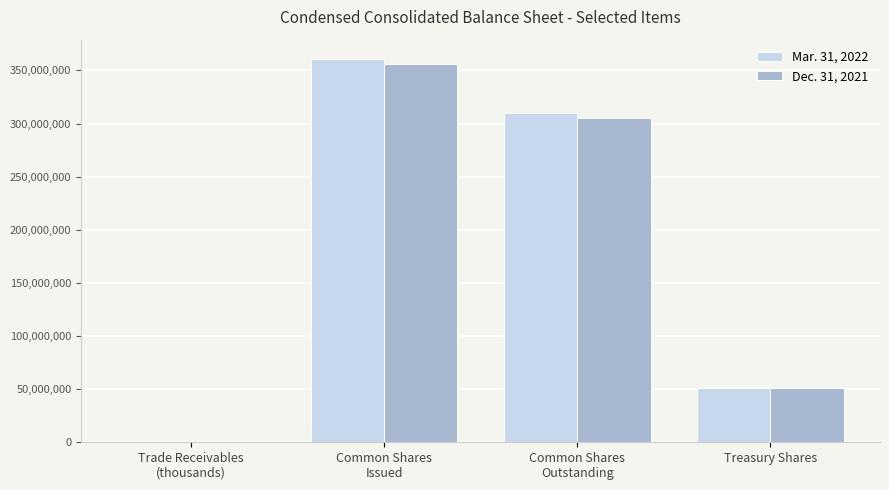

The Mar. 31, 2022 series shows 50829765 at Treasury Shares. True or false?

True